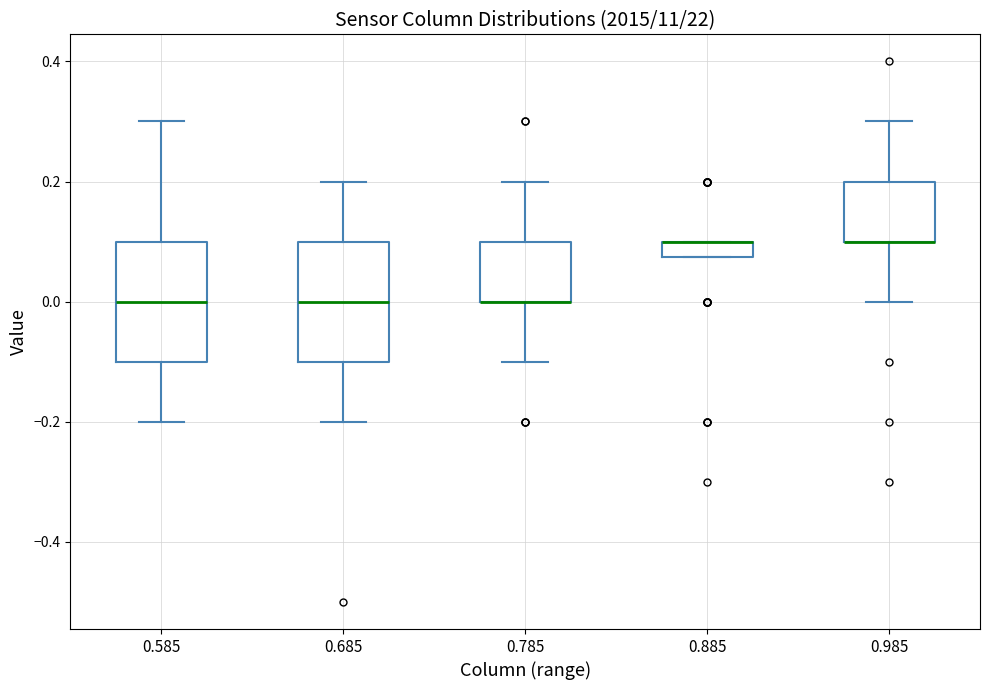

Where is the upper edge of the box at x = 0.985 on the y-axis? The values are not printed on the chart, so give them approximately, as read against the axis.

0.20